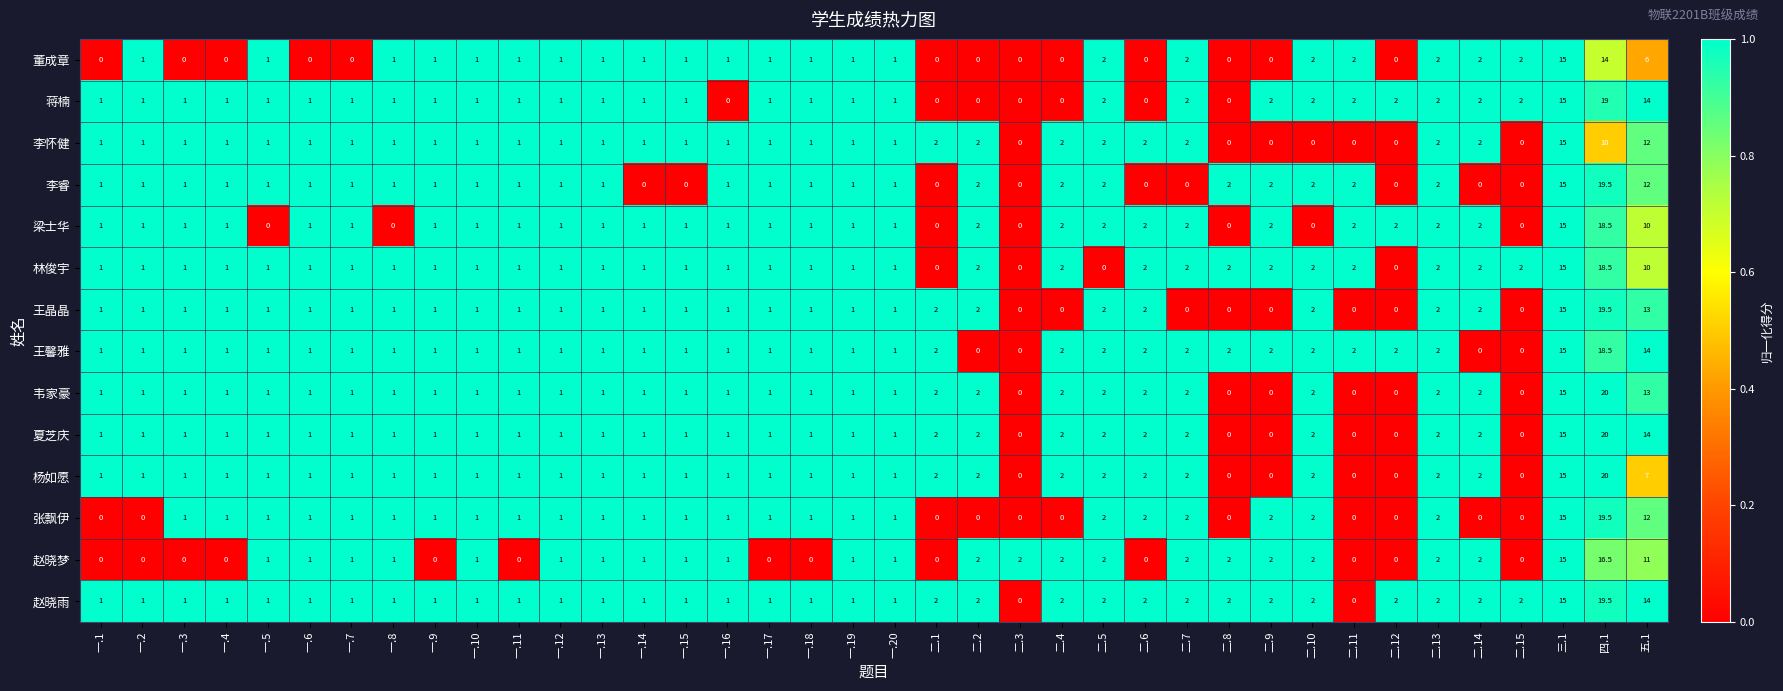

What is the maximum value for 张飘伊?

19.5